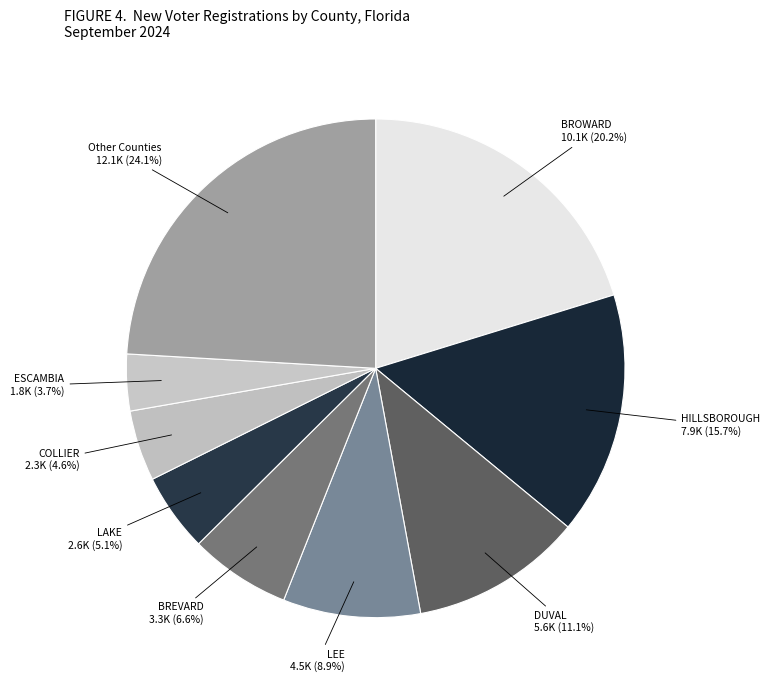

To the nearest percent, what is the difference between the largest and smallest slice percentages?

20%